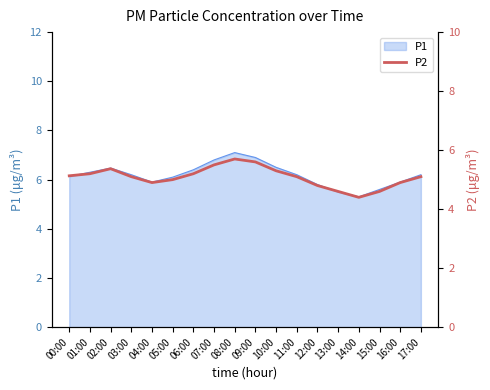

The value of P1 at 03:00 is 3.6. True or false?

False